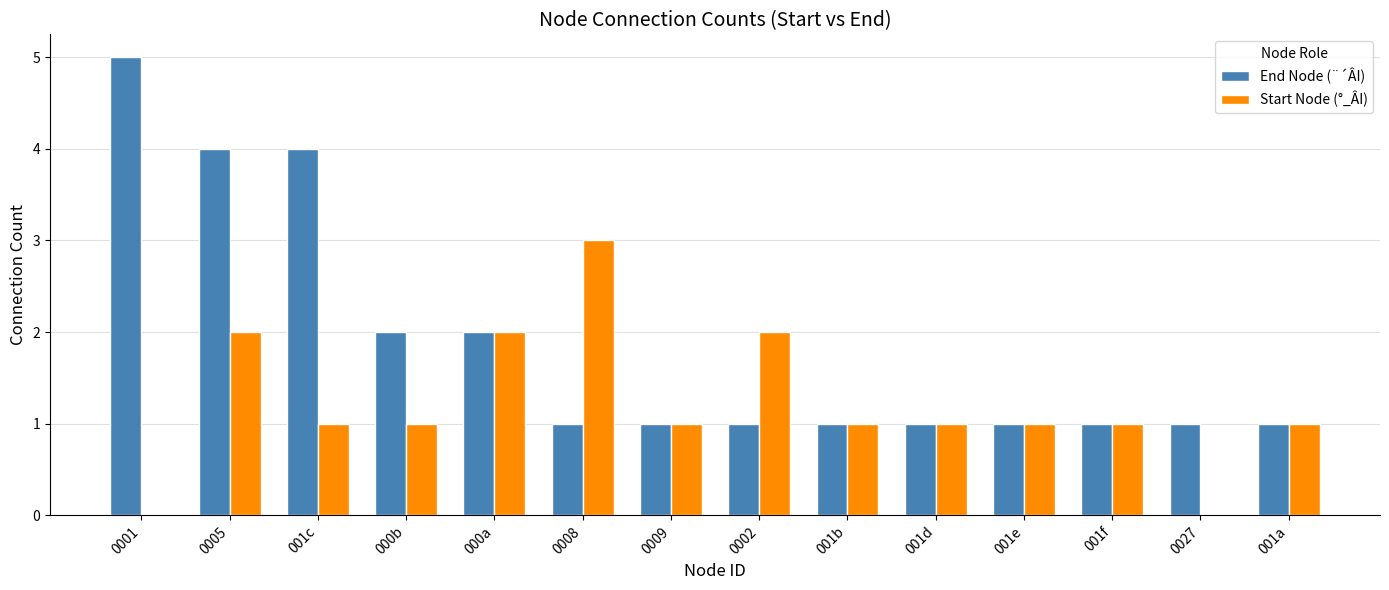

Is the value of Start Node (°_ÂI) at 0027 greater than the value of End Node (¨´ÂI) at 001d?

No